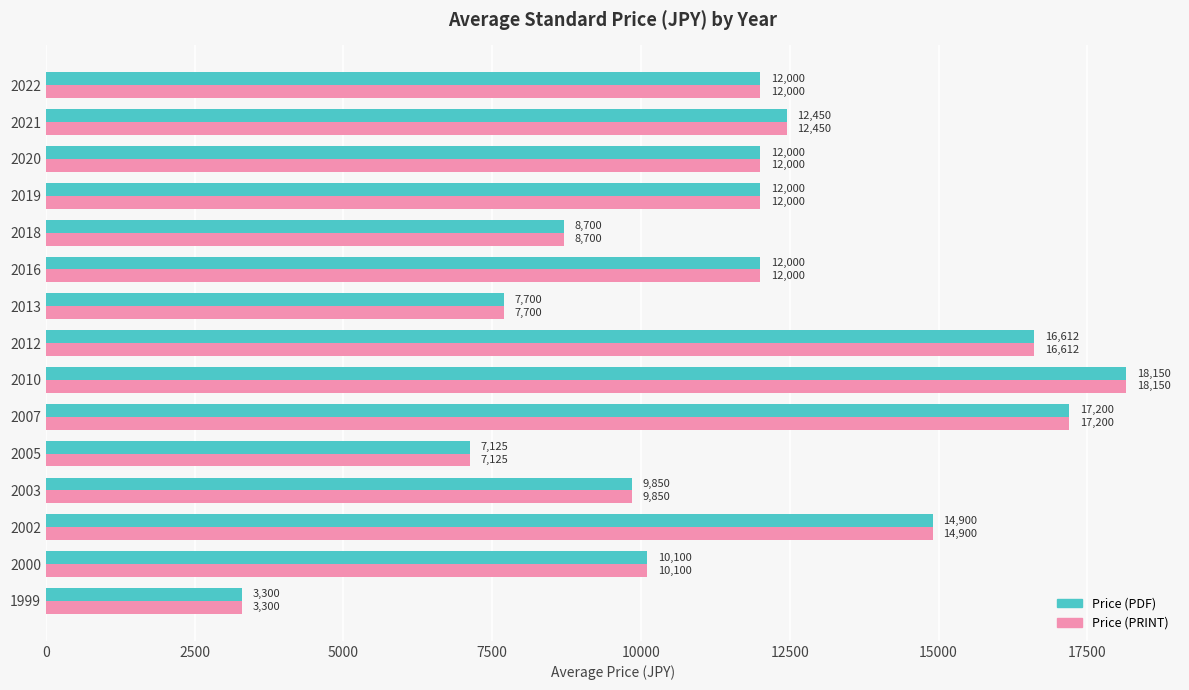

What is the difference between the Price (PRINT) values at 2005 and 2021?

5325.0